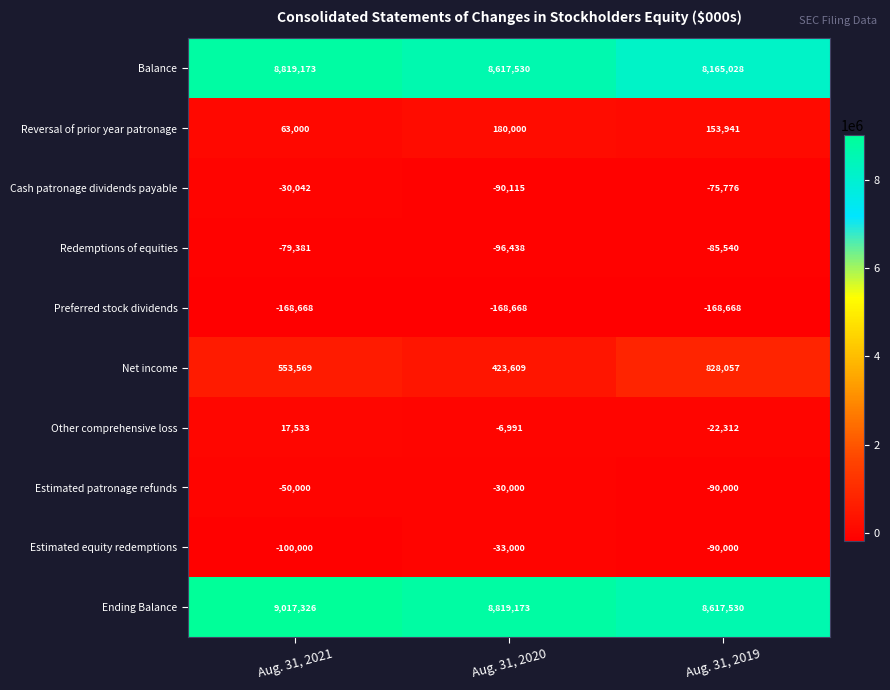

Rank the series by their maximum value, from highest to lowest.

Ending Balance, Balance, Net income, Reversal of prior year patronage, Other comprehensive loss, Estimated patronage refunds, Cash patronage dividends payable, Estimated equity redemptions, Redemptions of equities, Preferred stock dividends